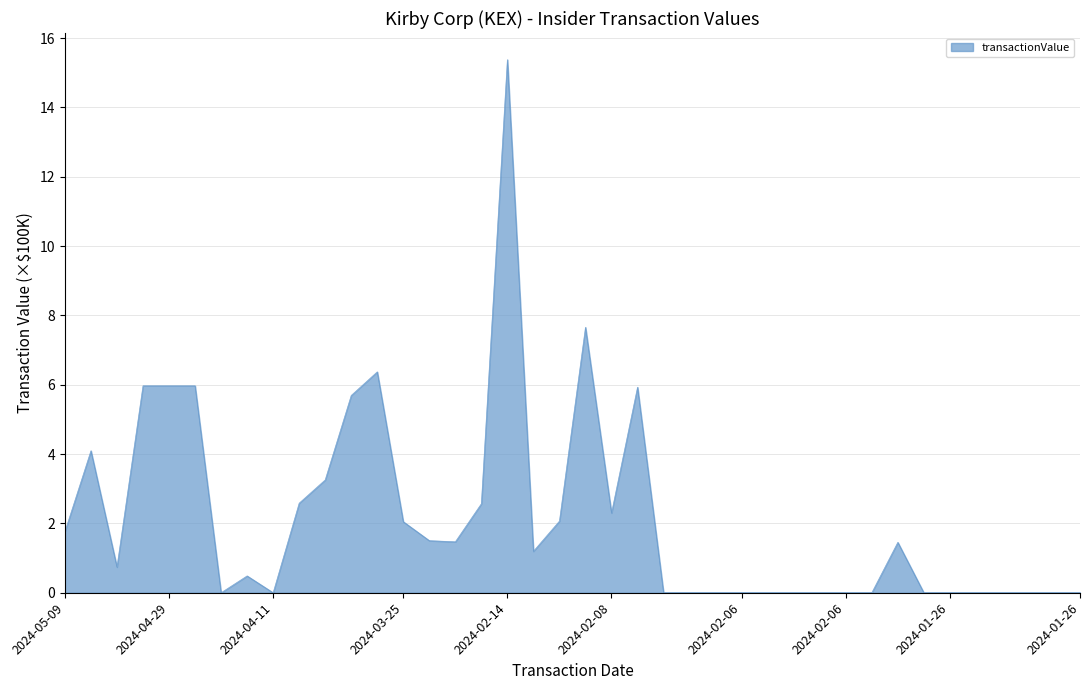

What is the maximum value shown in the chart?

15.4